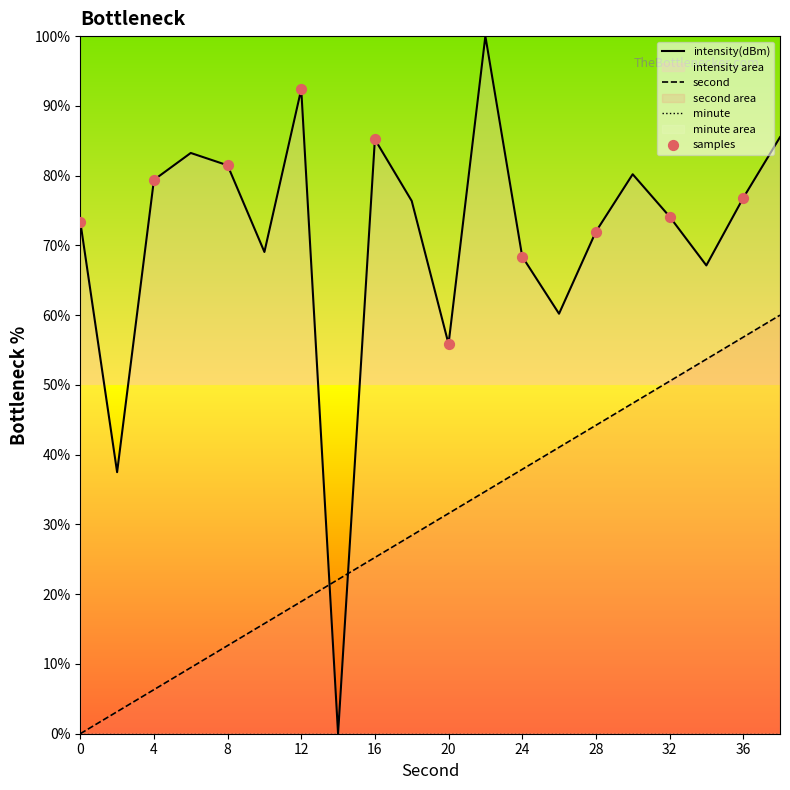

Which series has the widest spread of Y values?

intensity(dBm)